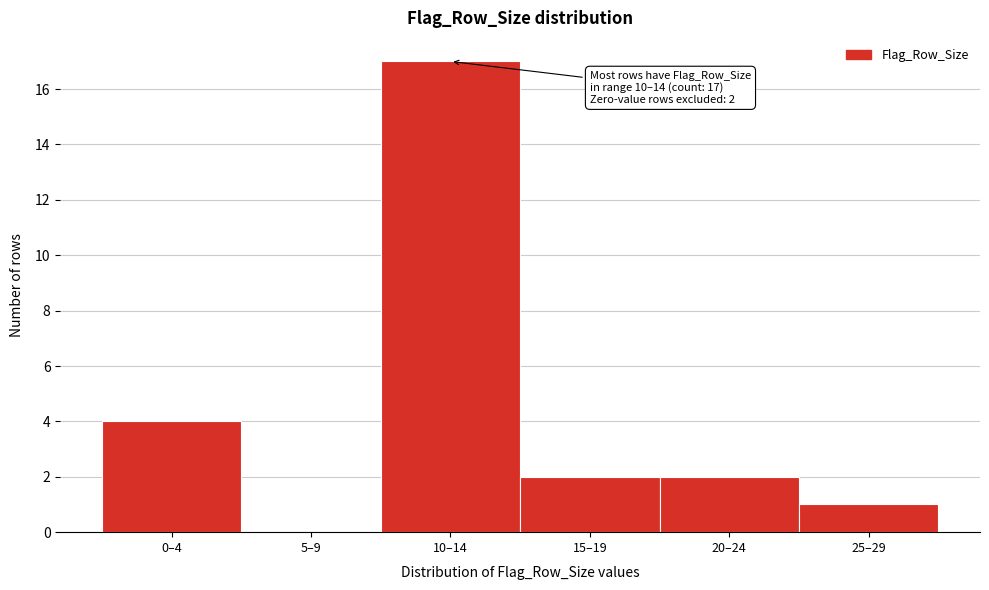

Reading right to left, extract all data points from this chart.

25–29=1	20–24=2	15–19=2	10–14=17	5–9=0	0–4=4